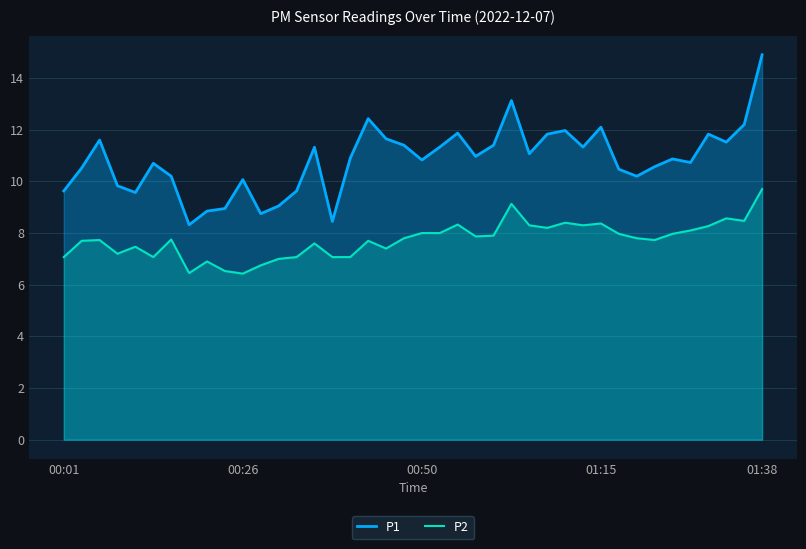

What is the average value of the P1 series?

10.8